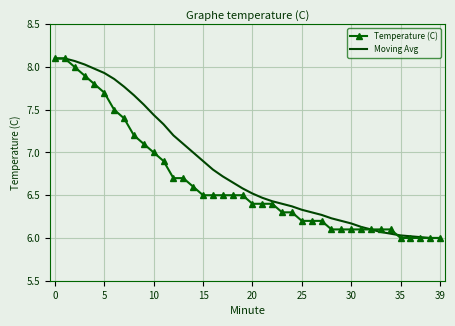

What are all the series names shown in the legend?

Temperature (C), Moving Avg